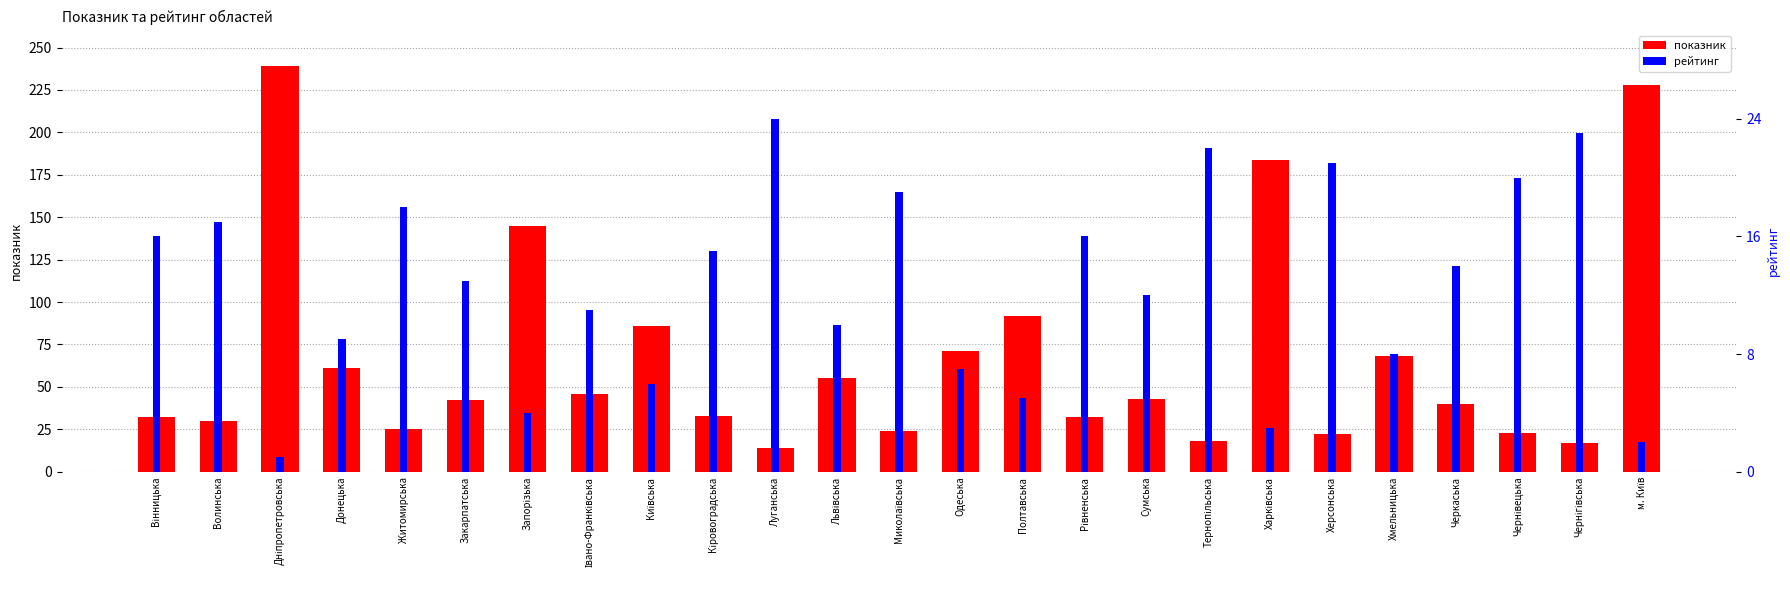

The показник series shows 22 at Хмельницька. True or false?

False